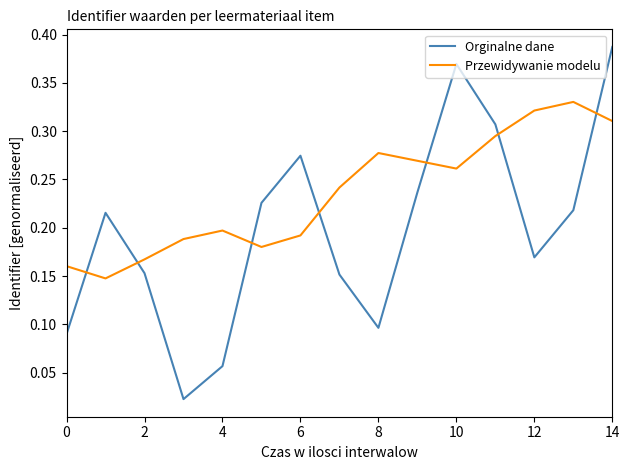

Which series has the largest total across all categories?

Przewidywanie modelu